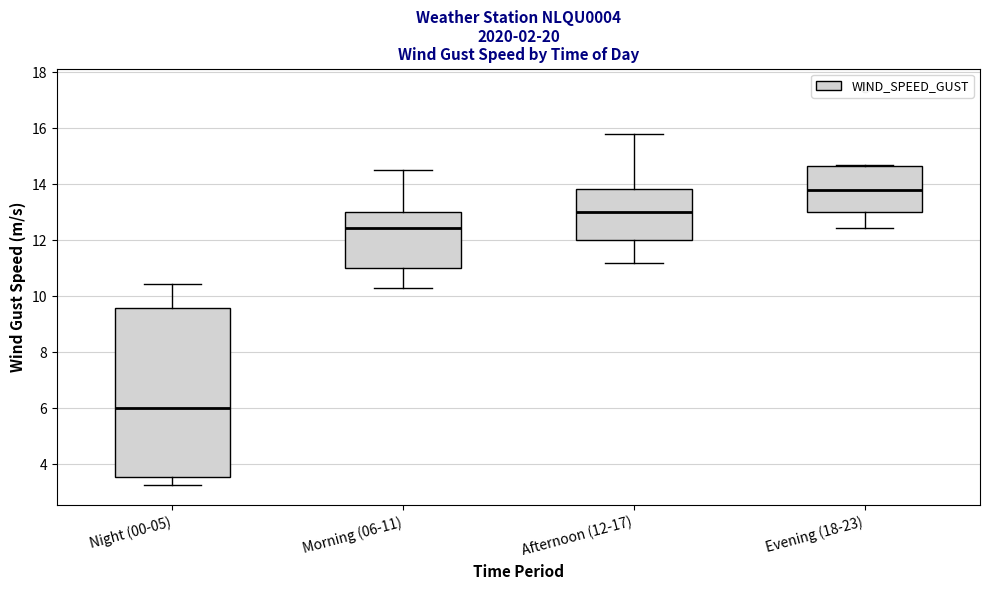

Where is the lower edge of the box for Night (00-05) on the y-axis? The values are not printed on the chart, so give them approximately, as read against the axis.

3.6